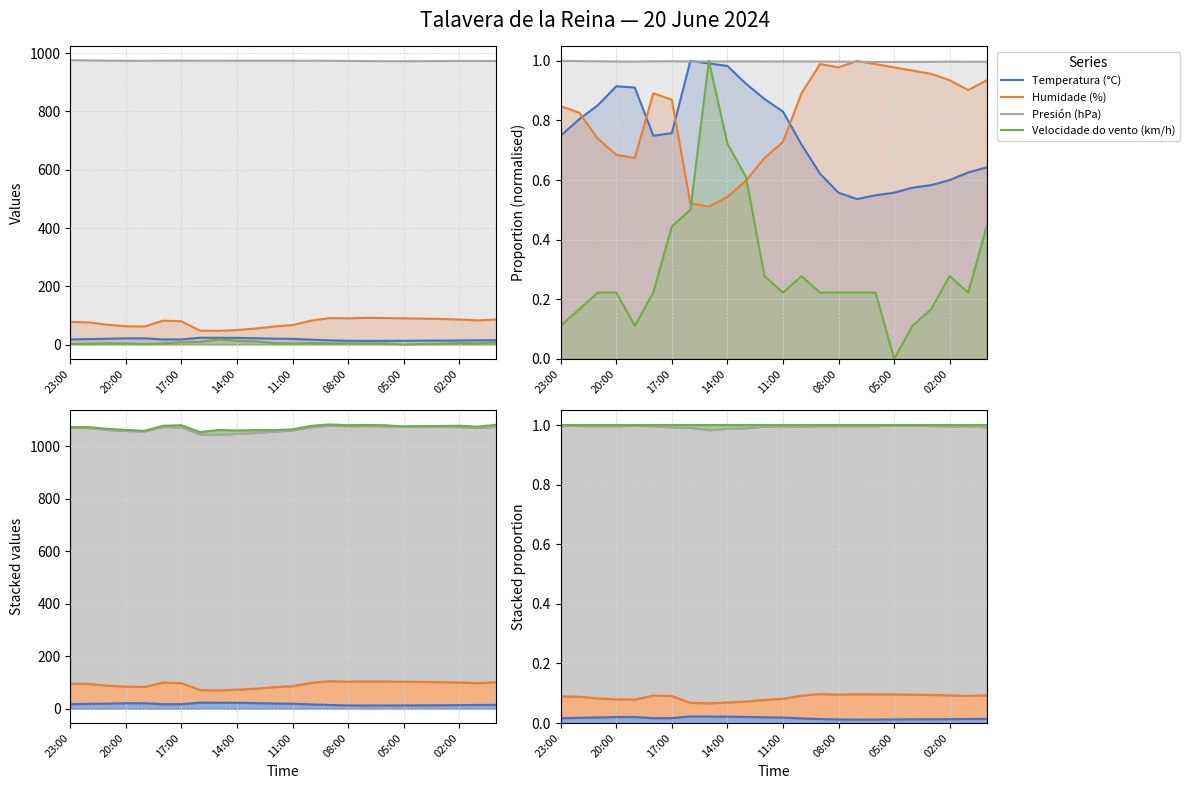

What are all the series names shown in the legend?

Temperatura (°C), Humidade (%), Presión (hPa), Velocidade do vento (km/h)